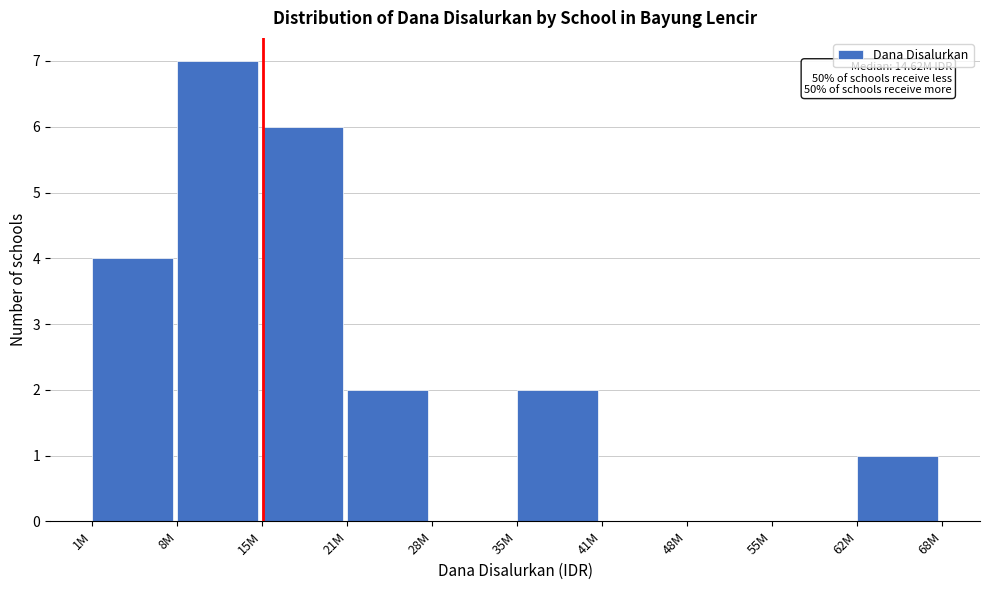

Reading left to right, what are all the values shown in this chart?

1M=4	8M=7	15M=6	21M=2	28M=0	35M=2	41M=0	48M=0	55M=0	62M=1